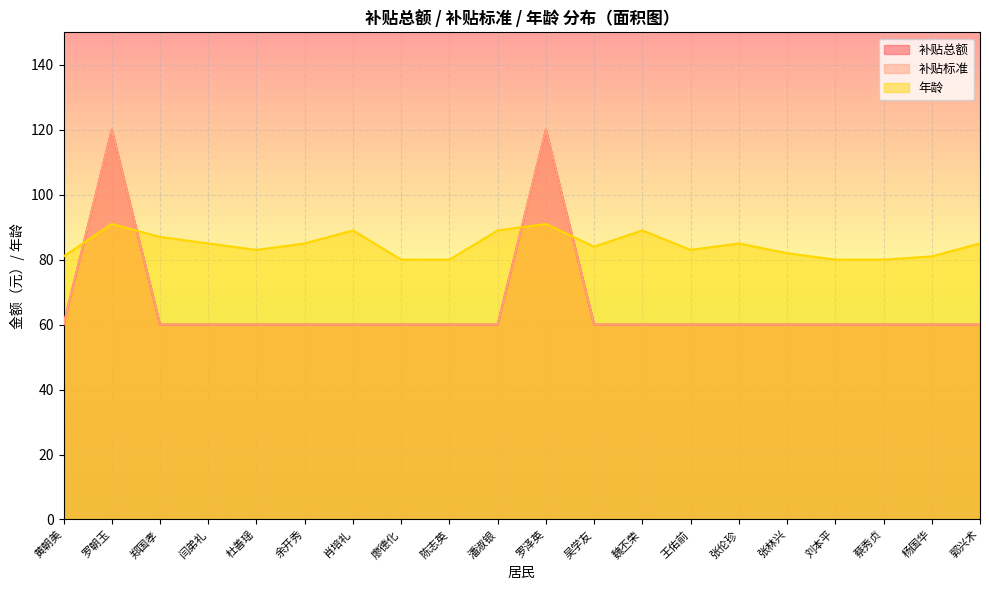

True or false: 年龄 has more than 1 points higher than both neighbors.

True